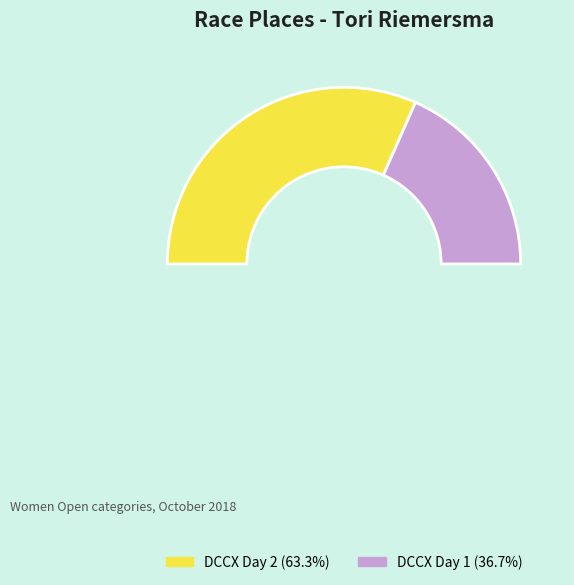

What is the ratio of the value at DCCX Day 2 to the value at DCCX Day 1?

1.7